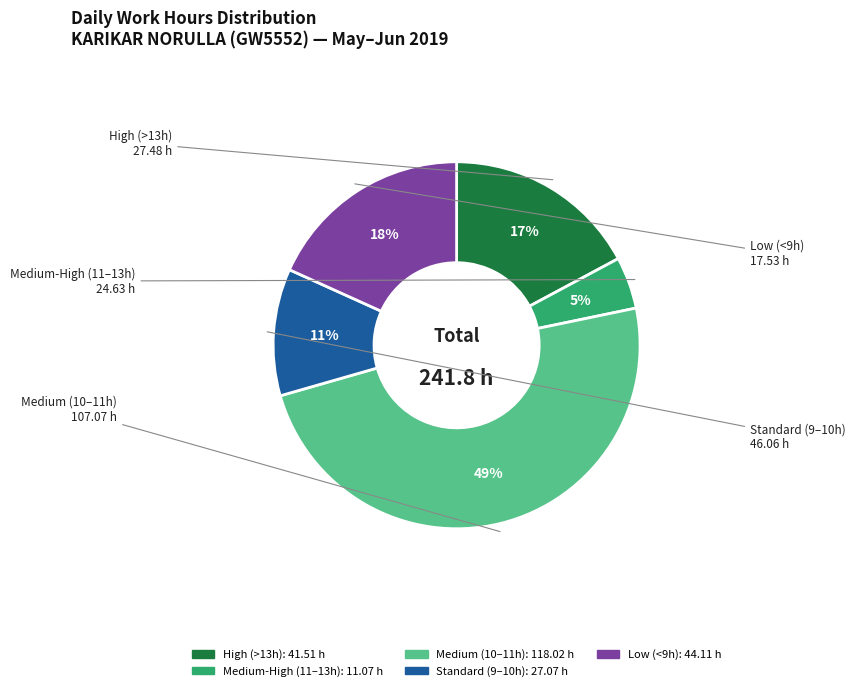

Is there a majority slice in this chart?

No